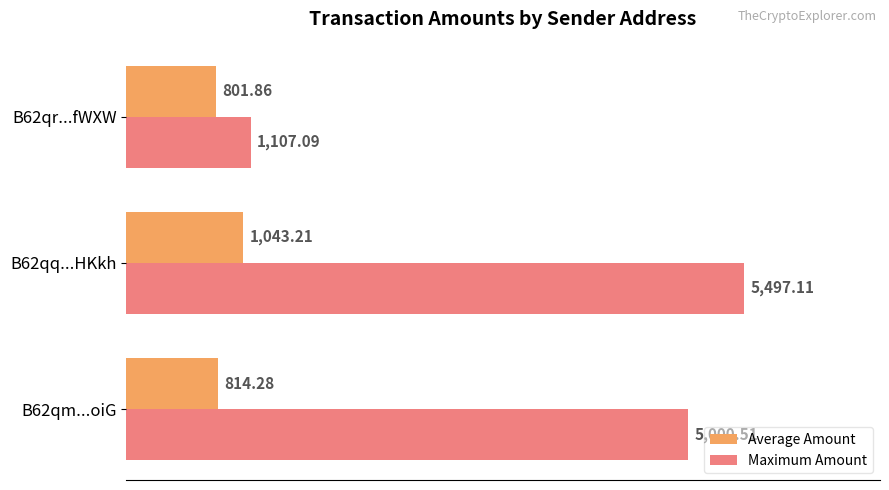

What is the sum of the Average Amount values at B62qr...fWXW and B62qq...HKkh?

1845.1